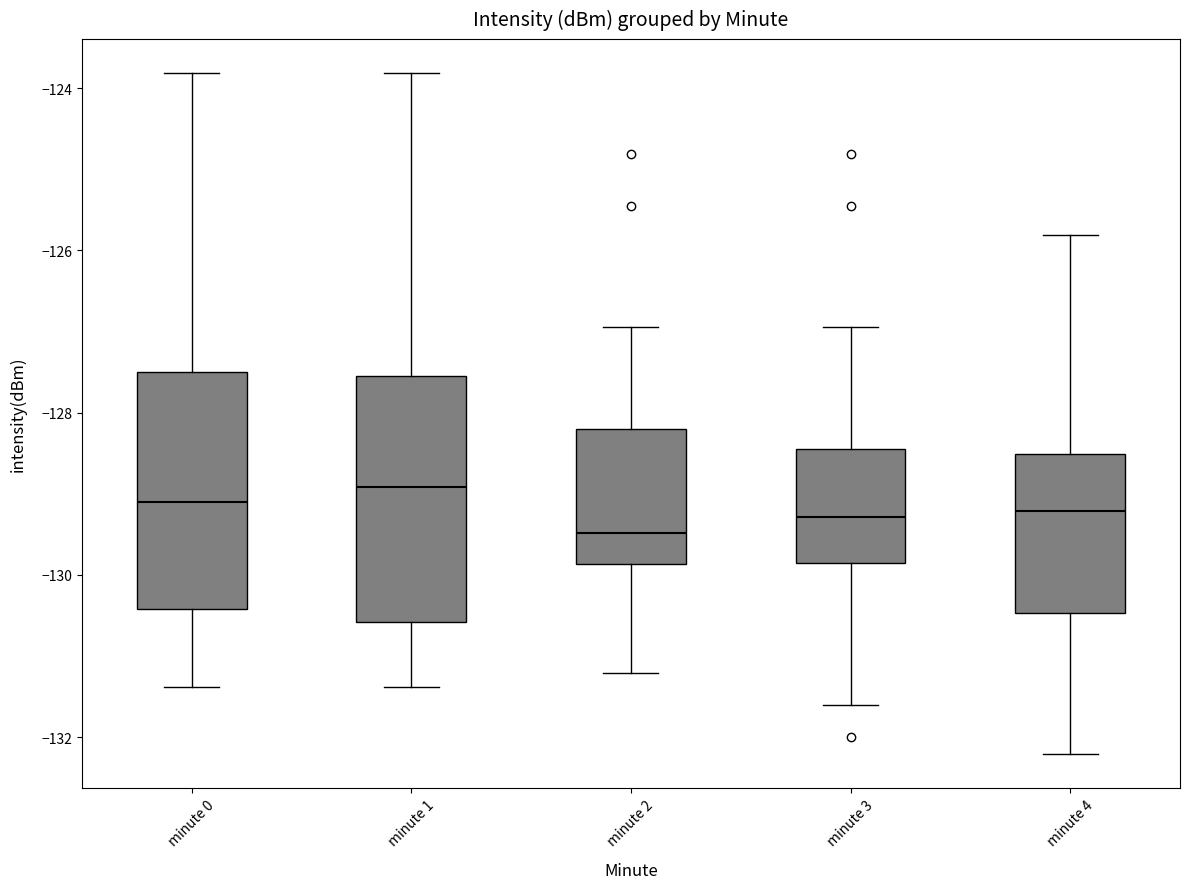

Where does the median line of the box for minute 0 sit on the y-axis? The values are not printed on the chart, so give them approximately, as read against the axis.

-129.2